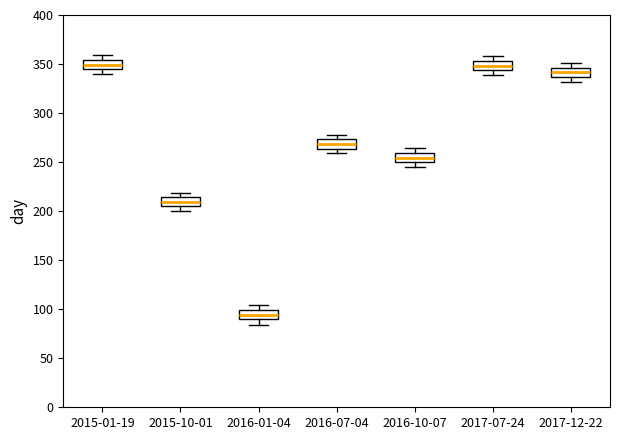

Reading left to right, read every box against the y-axis: the position of its median line, the range the box covers, and the ends of its whiskers. The values are not printed on the chart, so give them approximately, as read against the axis.

2015-01-19: median 350, box 345 to 355, whiskers 340 to 360
2015-10-01: median 210, box 205 to 215, whiskers 200 to 220
2016-01-04: median 95, box 90 to 100, whiskers 85 to 105
2016-07-04: median 270, box 265 to 275, whiskers 260 to 280
2016-10-07: median 255, box 250 to 260, whiskers 245 to 265
2017-07-24: median 350, box 345 to 355, whiskers 340 to 360
2017-12-22: median 340, box 335 to 345, whiskers 330 to 350